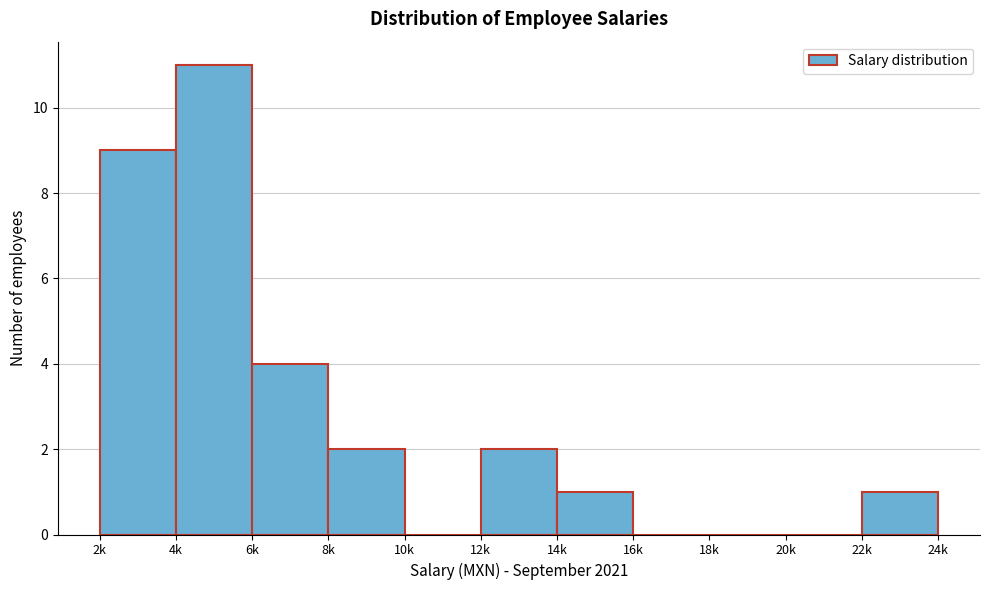

Reading right to left, list all the values displayed in this chart.

22k=1	20k=0	18k=0	16k=0	14k=1	12k=2	10k=0	8k=2	6k=4	4k=11	2k=9